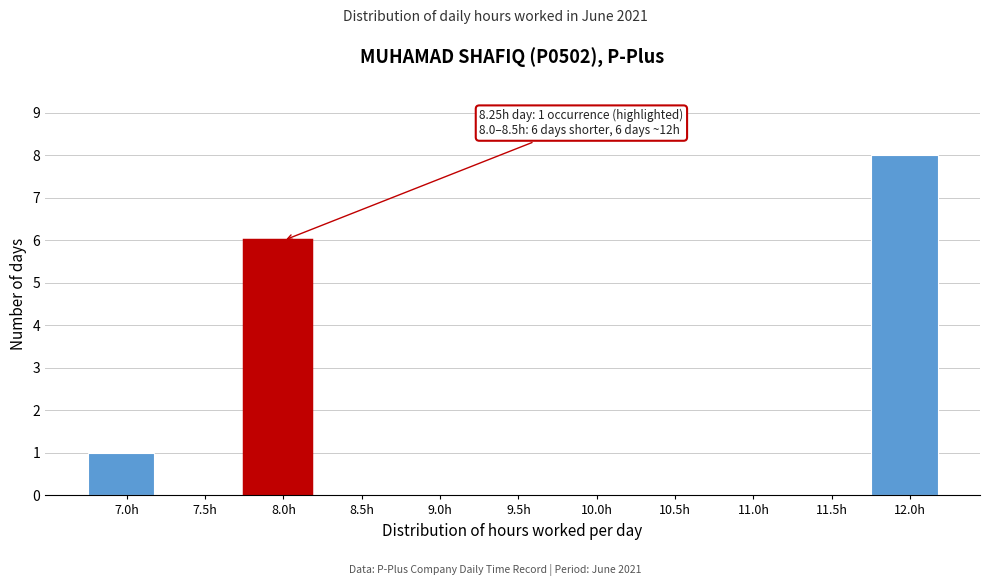

Reading right to left, list all the values displayed in this chart.

12.0h=8	11.5h=0	11.0h=0	10.5h=0	10.0h=0	9.5h=0	9.0h=0	8.5h=0	8.0h=6	7.5h=0	7.0h=1